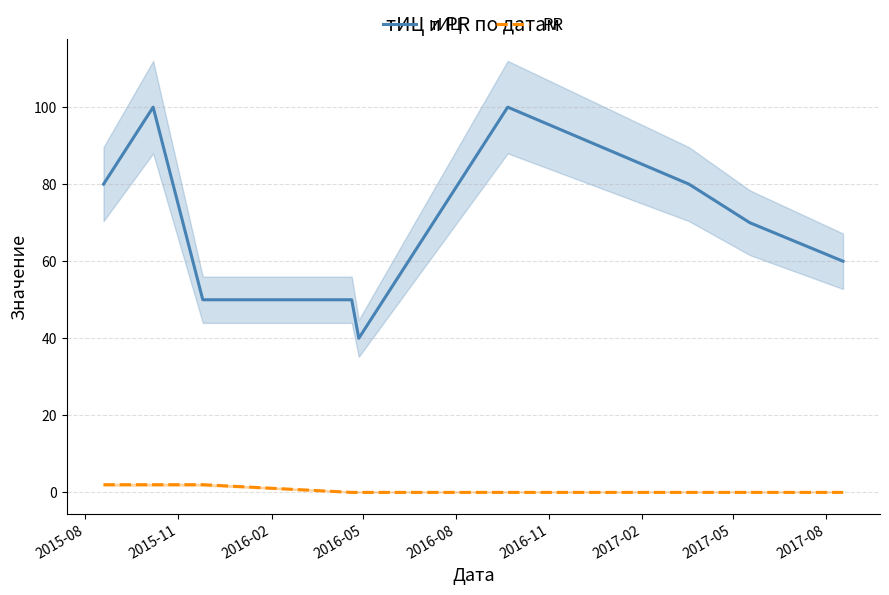

True or false: тИЦ and PR cross at least once.

False